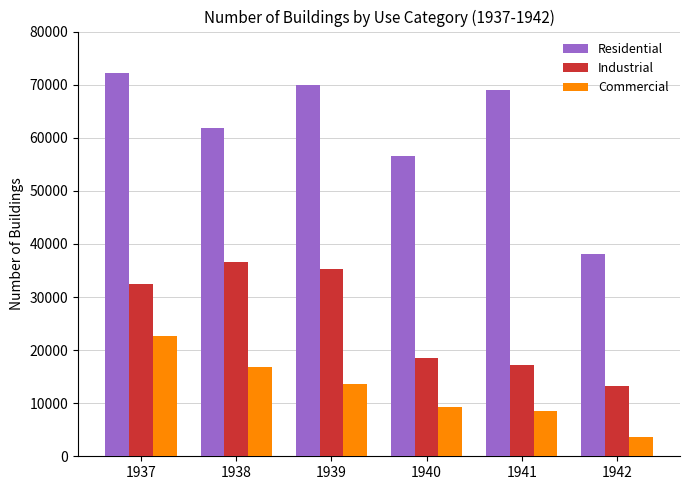

Rank the series by their maximum value, from highest to lowest.

Residential, Industrial, Commercial